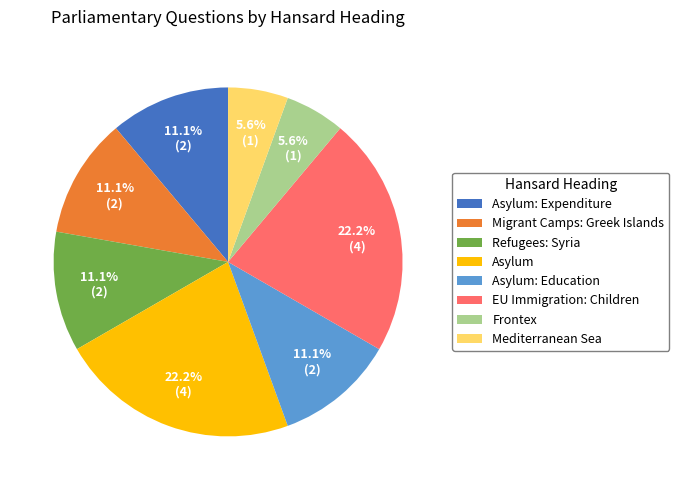

To the nearest percent, what is the difference between the largest and smallest slice percentages?

17%